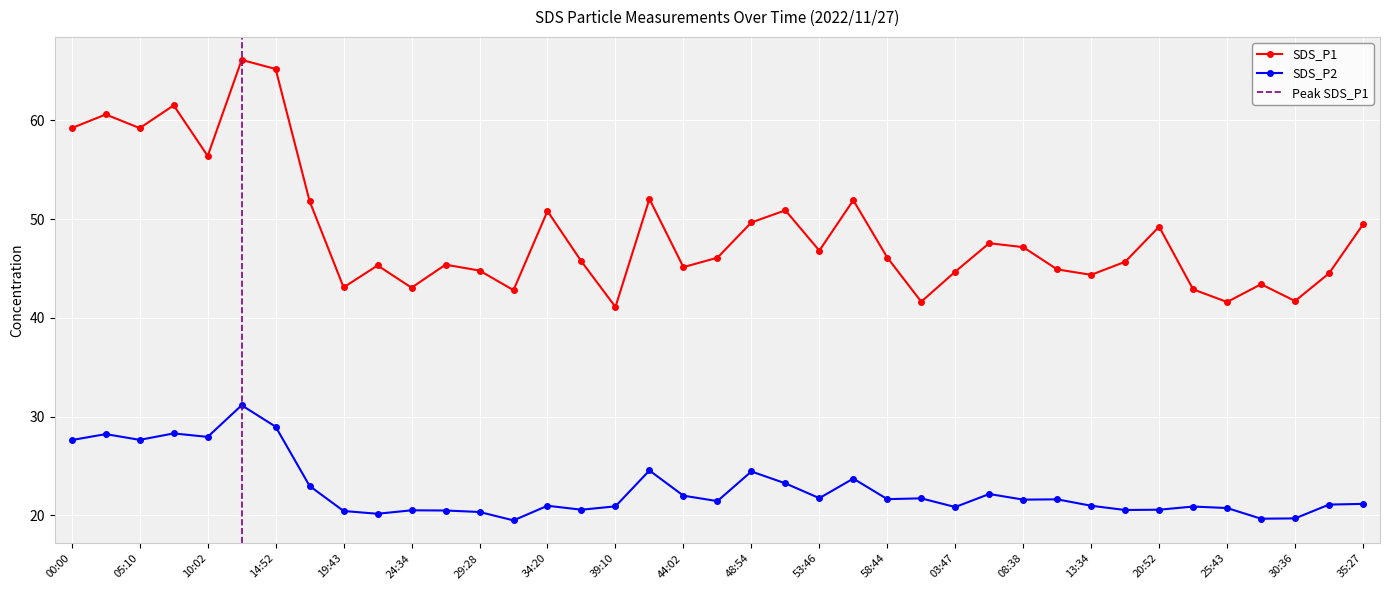

What position from the left is 03:47?

27